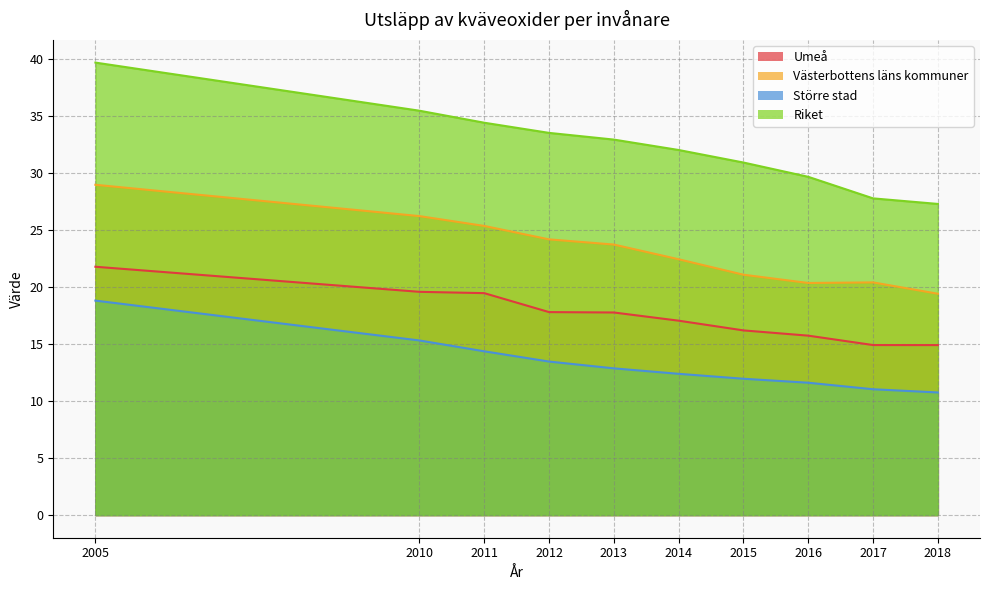

How many values in the Riket series are below 32?

4